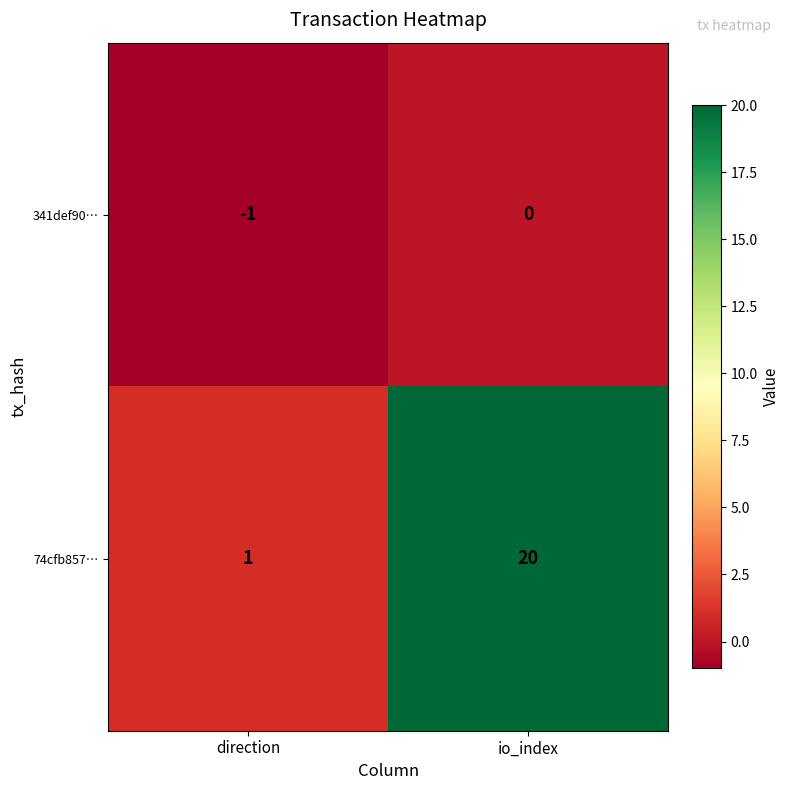

Reading right to left, what are all the values shown in this chart?

341def90…: 0	-1
74cfb857…: 20	1